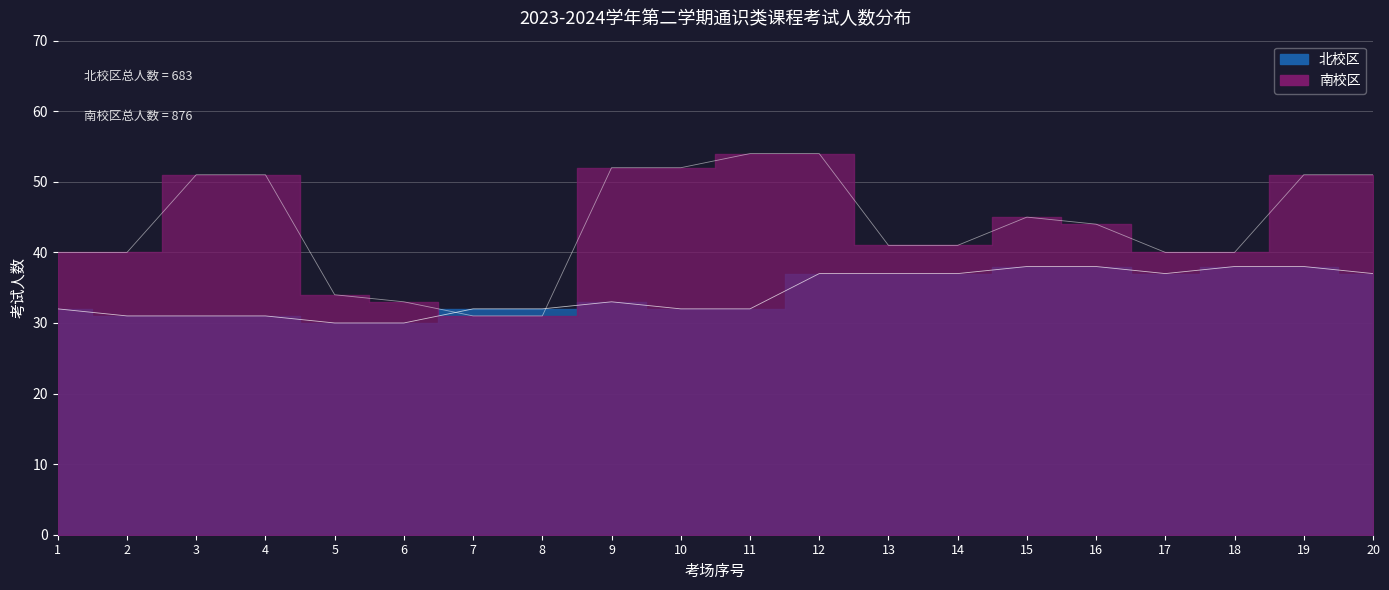

True or false: 南校区 and 北校区 cross at least once.

True